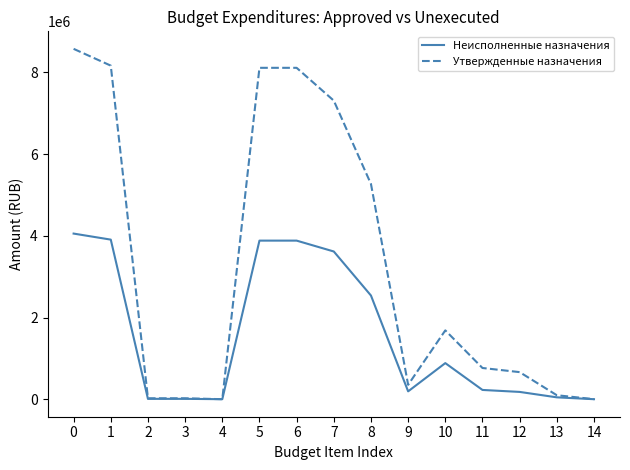

The value of Неисполненные назначения at 1 is 3907696.6. True or false?

True